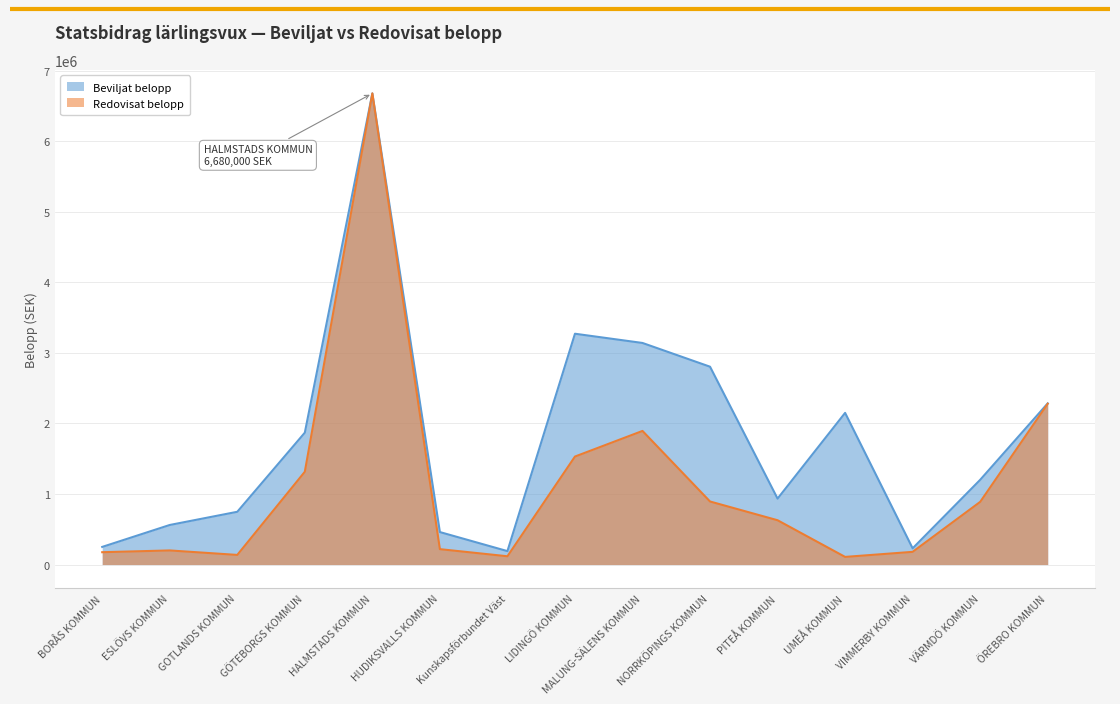

True or false: Beviljat belopp and Redovisat belopp intersect in this chart.

False